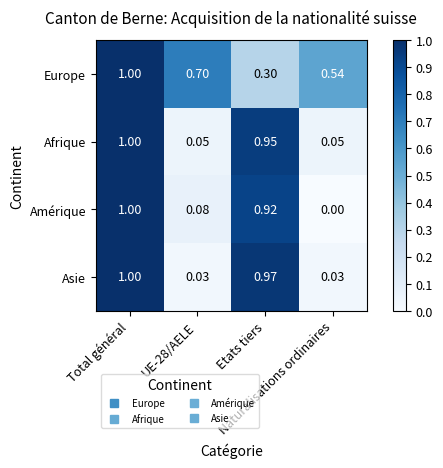

Which series has the widest spread of values?

Amérique